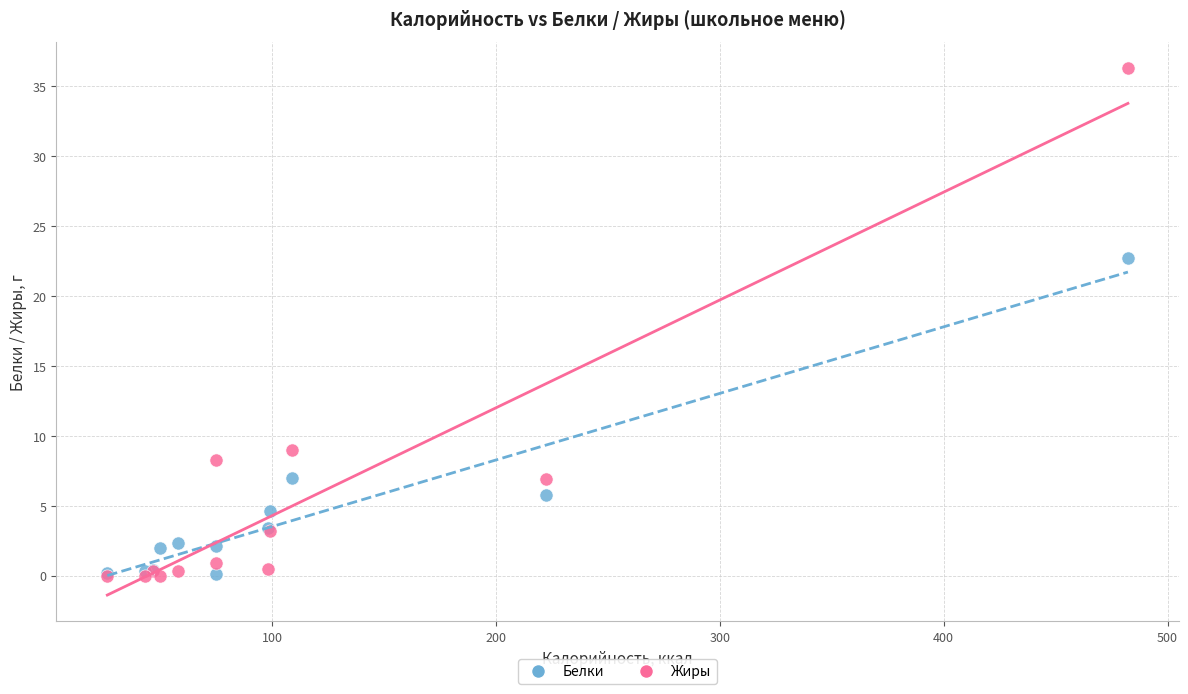

Across all series, what Y value is closest to 18?

22.7